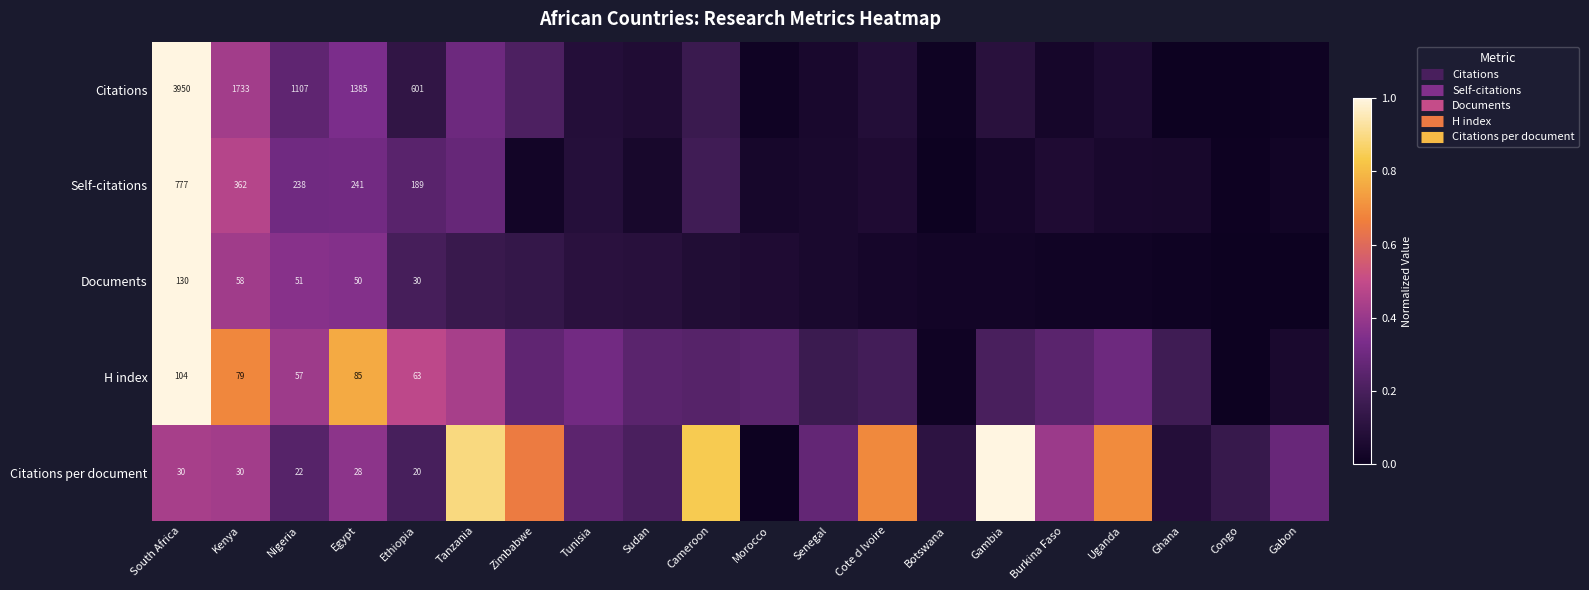

What is the difference between the second highest and second lowest values in the Documents series?

0.4